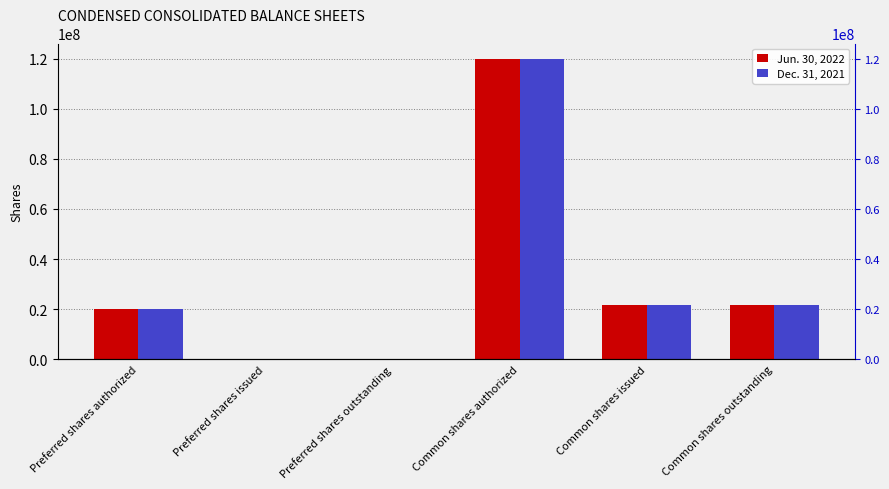

What is the difference between the maximum and minimum values in the Dec. 31, 2021 series?

119999000